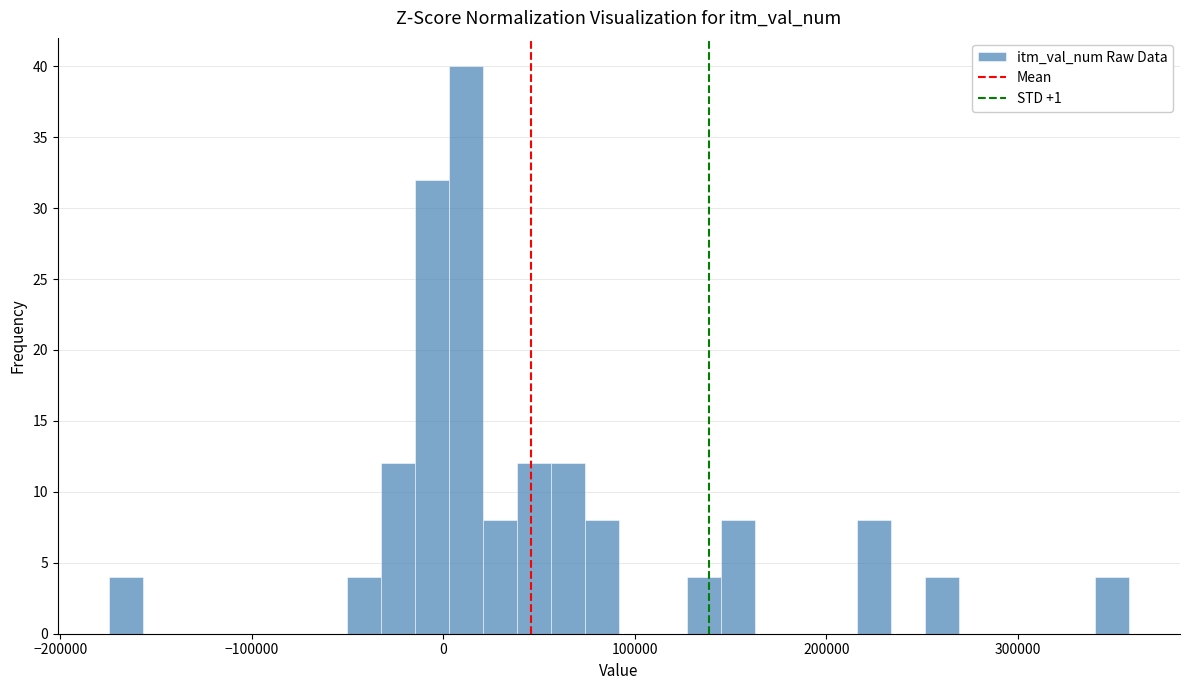

Read against the x-axis, roughly where is the centre of the tallest bar?

10000